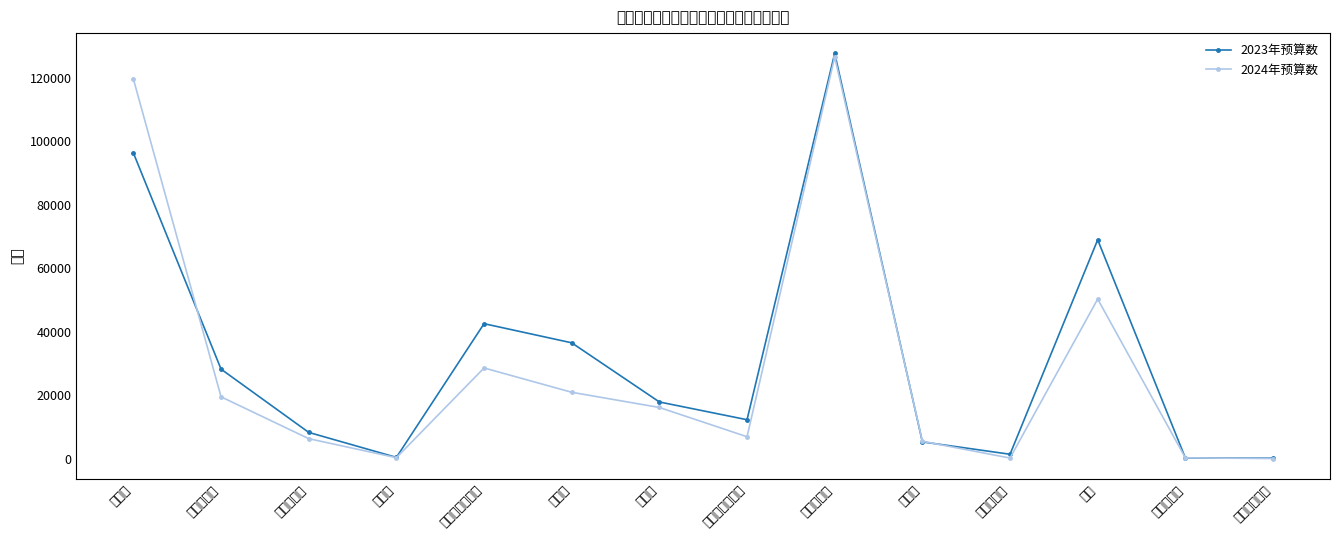

At 其他税收收入, list the series in order from largest to smallest.

2023年预算数, 2024年预算数